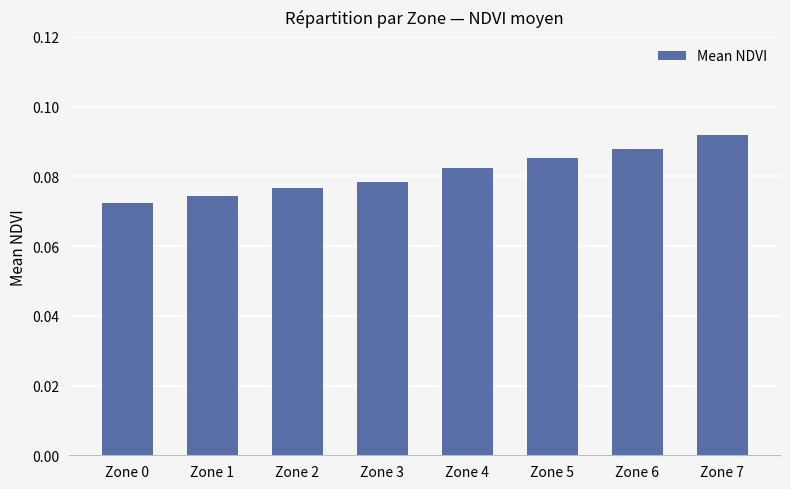

List the labels in order of value, smallest first.

Zone 0, Zone 1, Zone 2, Zone 3, Zone 4, Zone 5, Zone 6, Zone 7